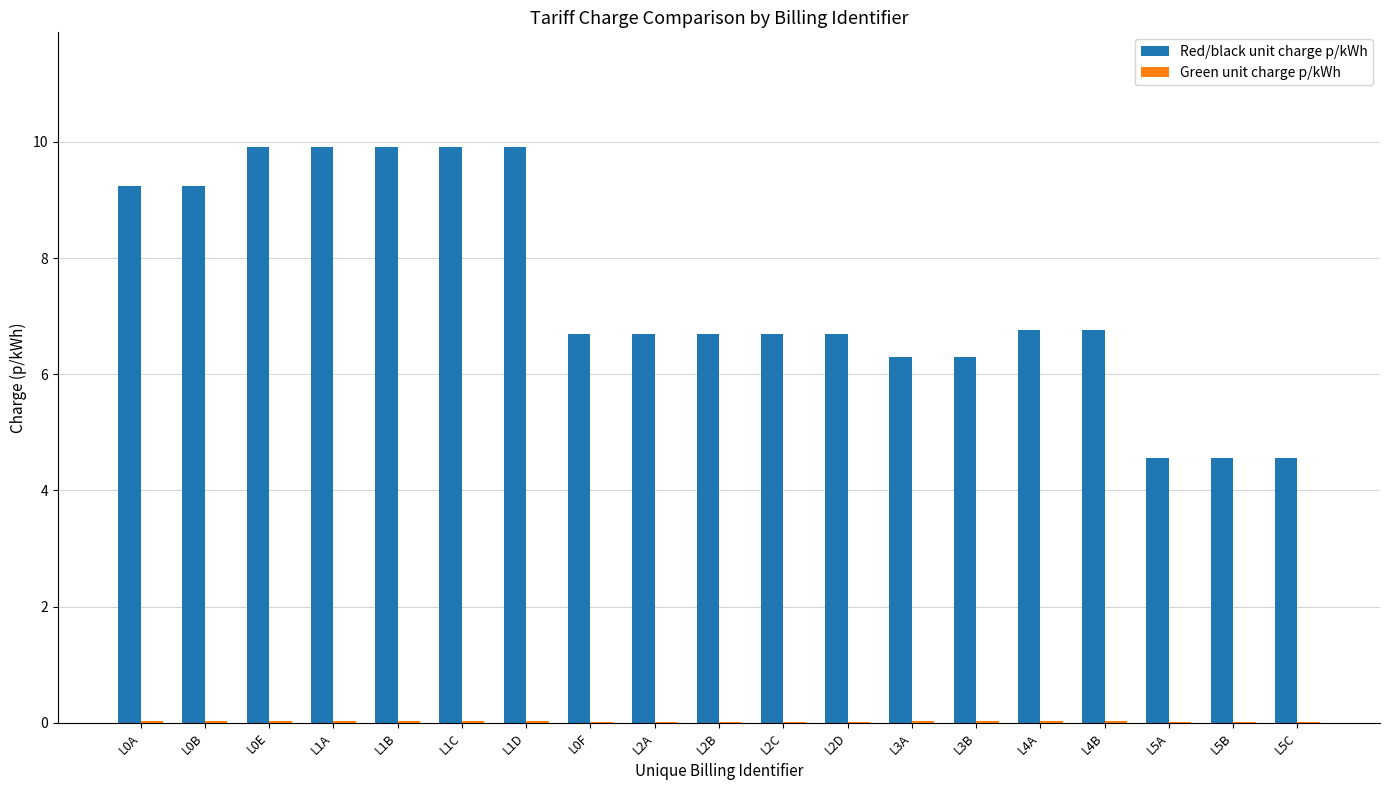

The value of Red/black unit charge p/kWh at L0B is 9.2. True or false?

True